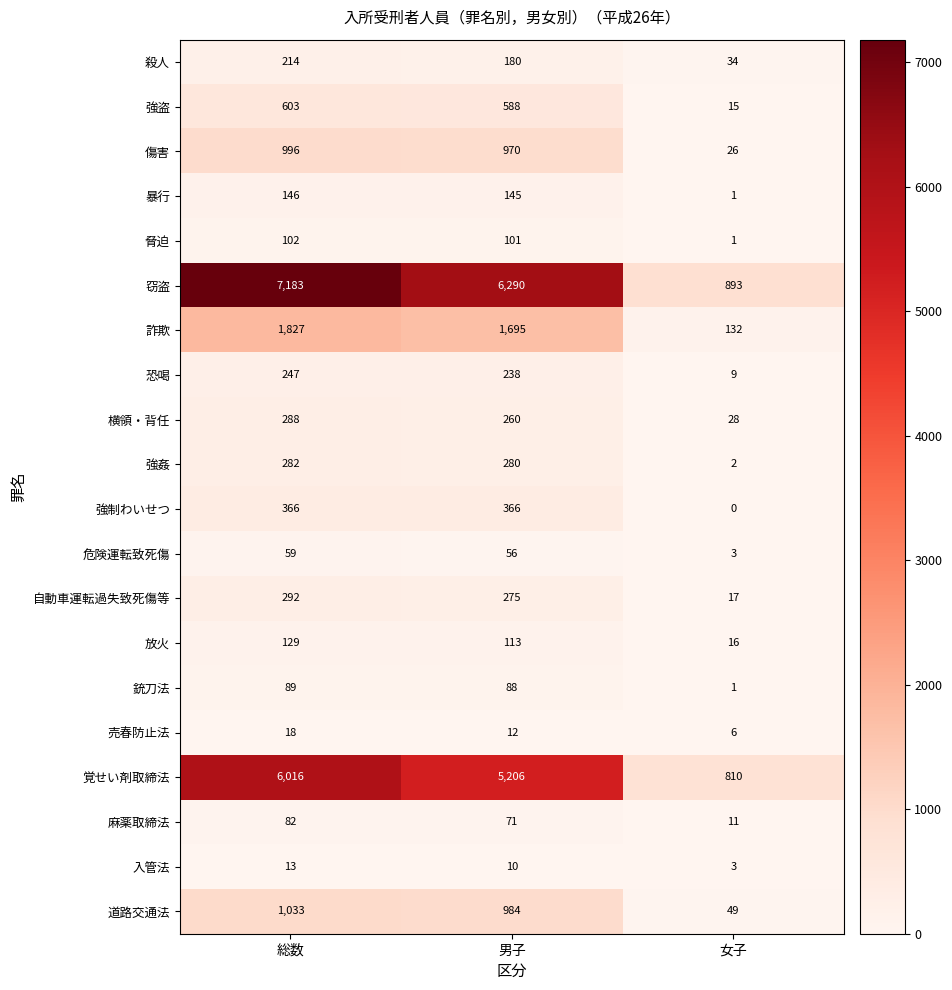

Which label corresponds to the smallest value in the chart?

女子